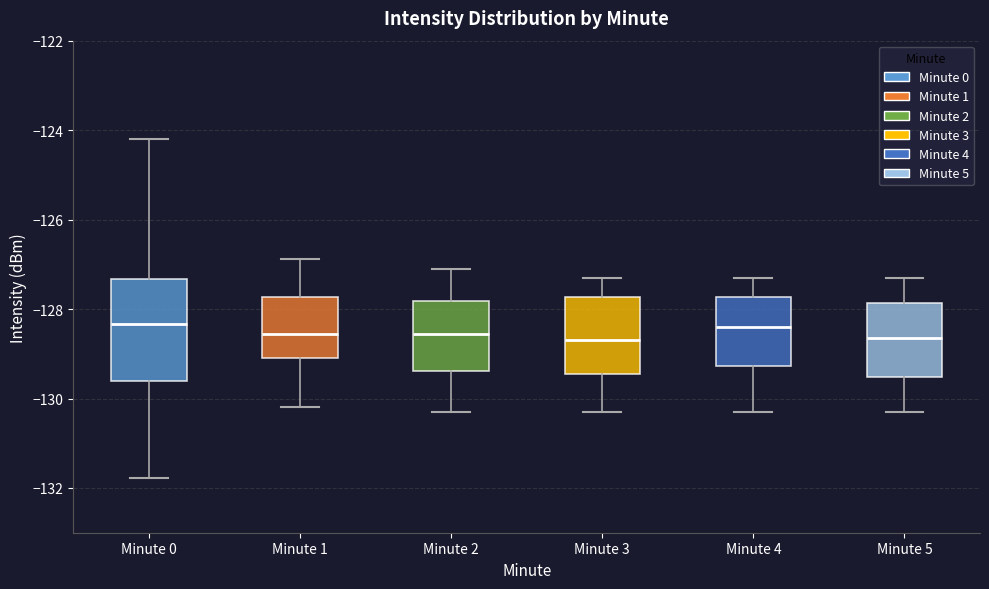

Which box is the tallest, from its lower edge to its upper edge?

Minute 0